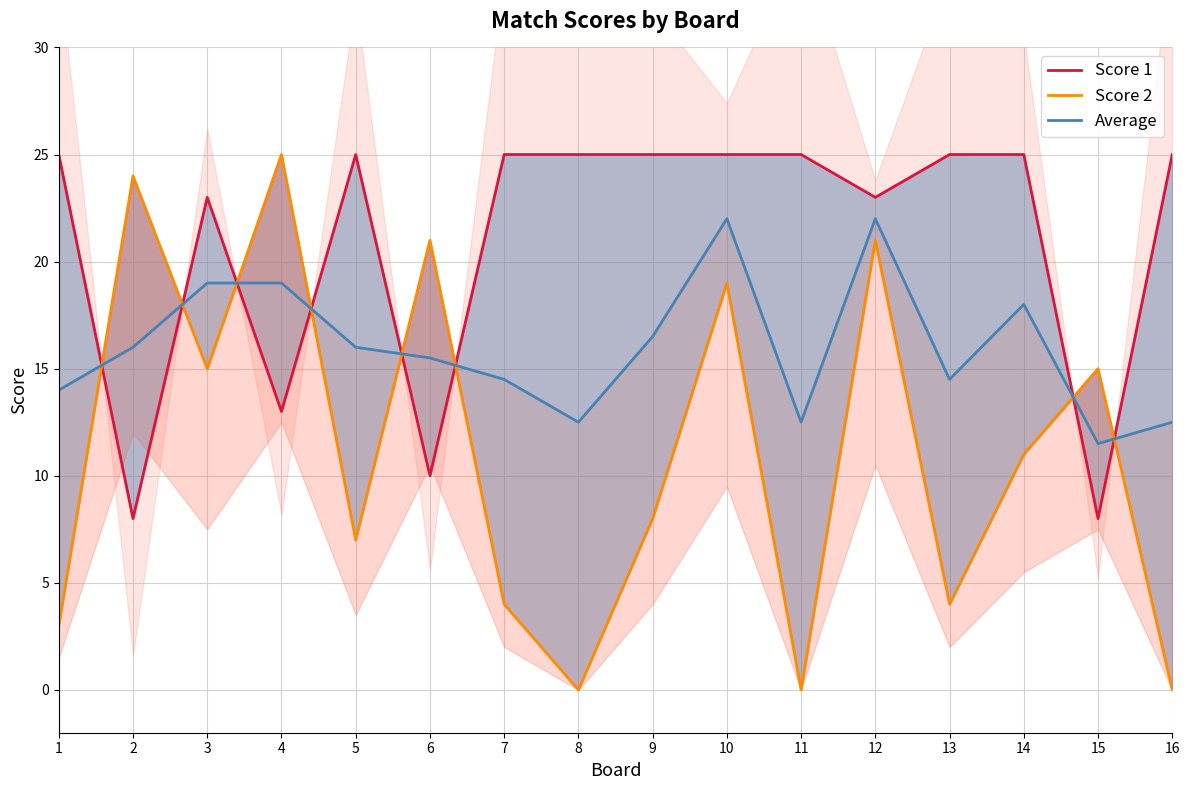

What are all the series names shown in the legend?

Score 1, Score 2, Average